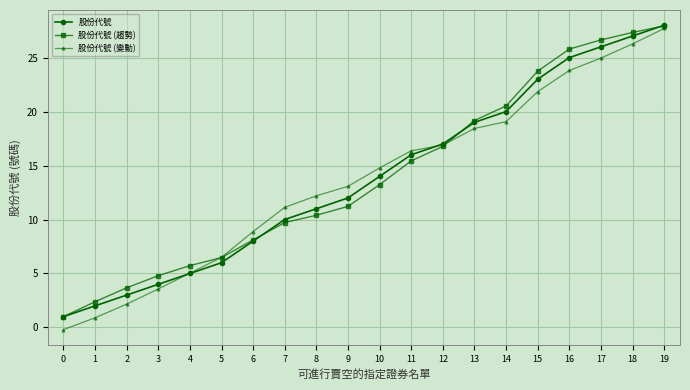

Where is 股份代號 (變動) nearest to the value 13?

9